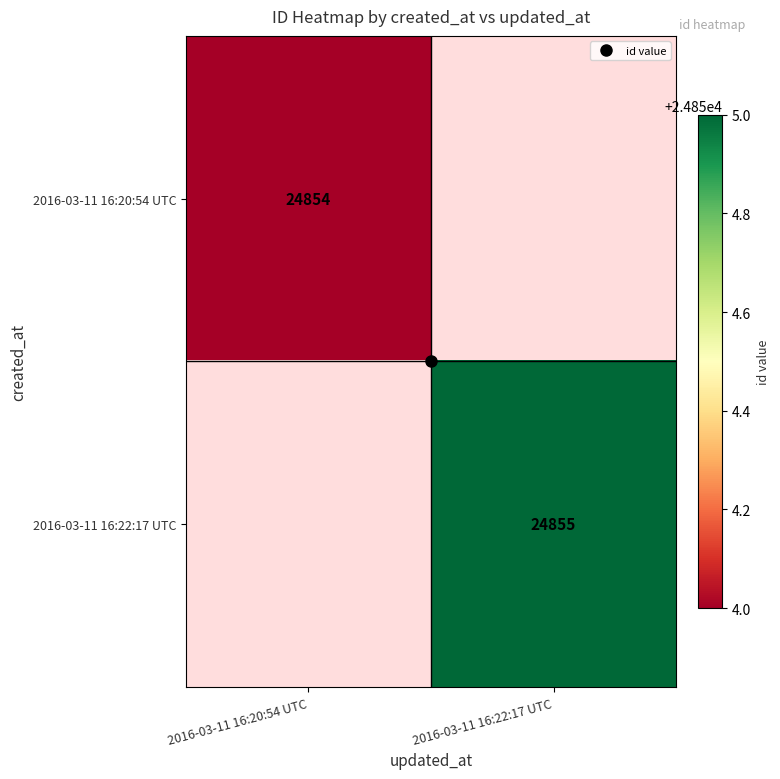

Rank the categories by 2016-03-11 16:20:54 UTC value from lowest to highest.

2016-03-11 16:20:54 UTC, 2016-03-11 16:22:17 UTC